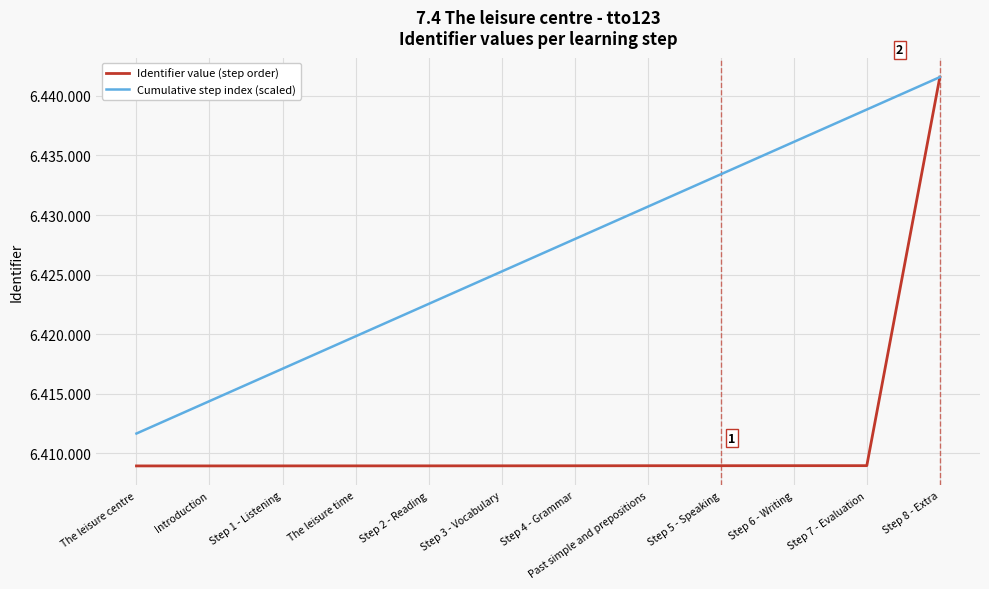

Which series has the largest total across all categories?

Cumulative step index (scaled)